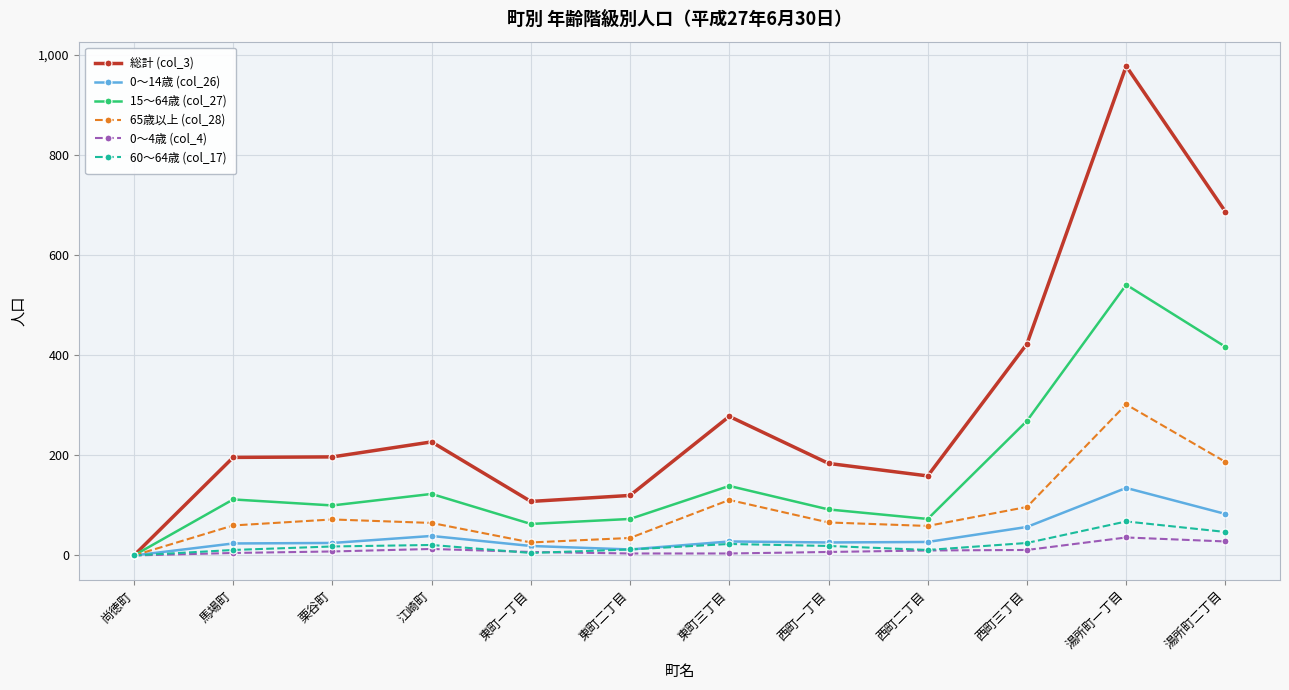

What is the label of the 2nd point from the left?

馬場町